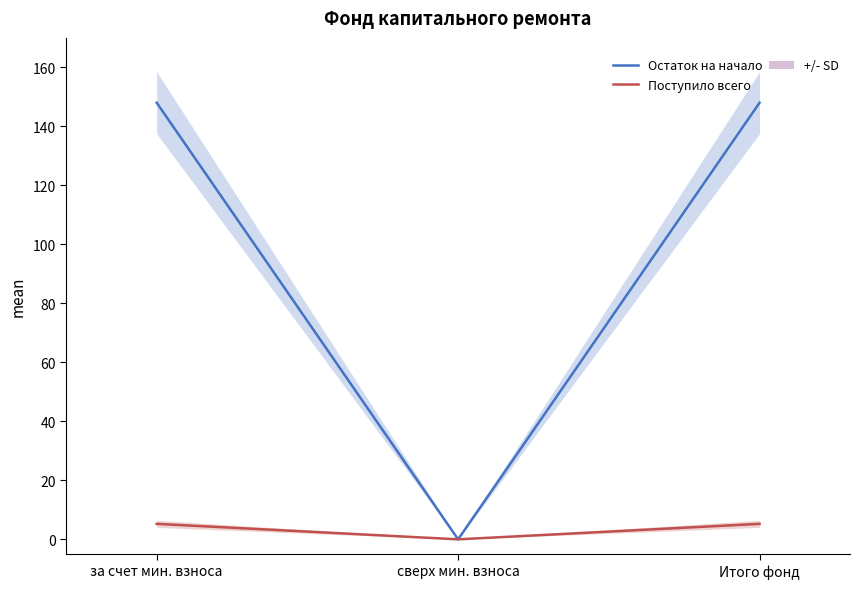

What is the value of the Поступило всего point at the 1st from the left?

5.2